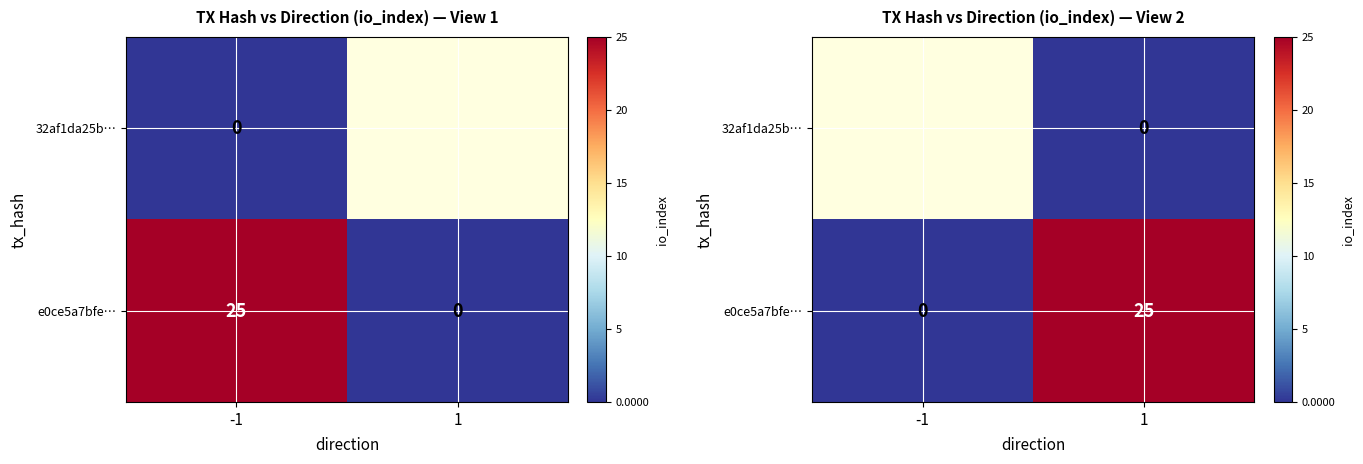

At which label does e0ce5a7bfe… reach its minimum?

-1